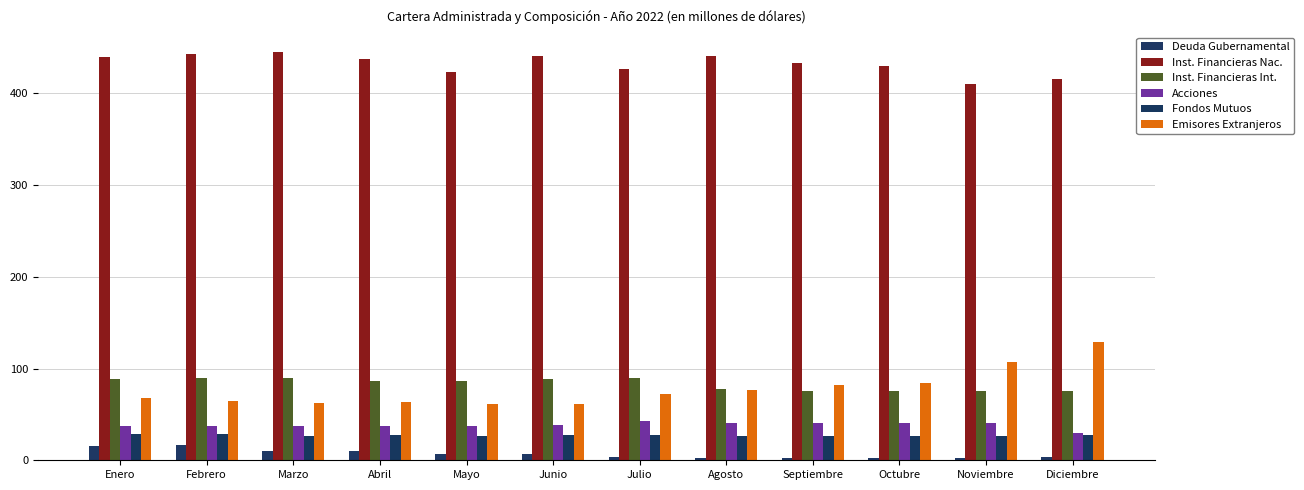

True or false: Inst. Financieras Nac. has a value of 444.6 at Marzo.

True